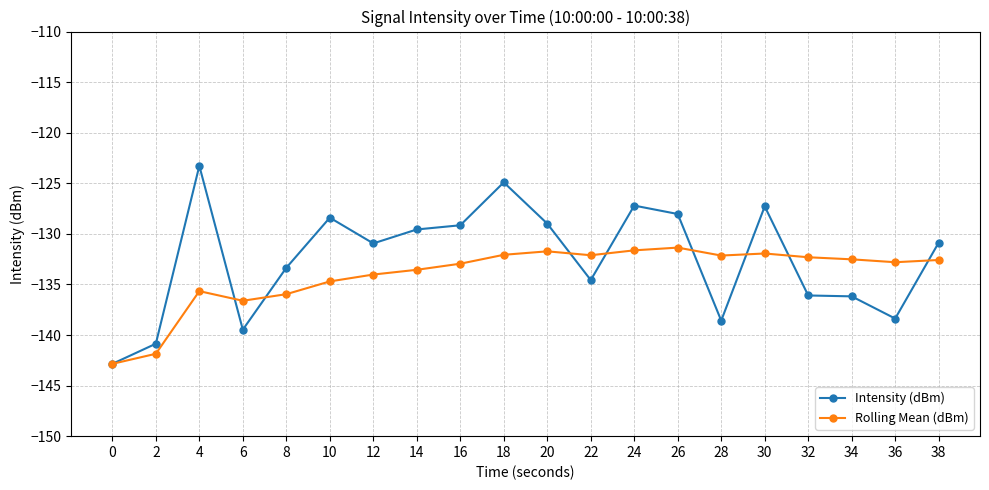

How many lines are shown in the chart?

2